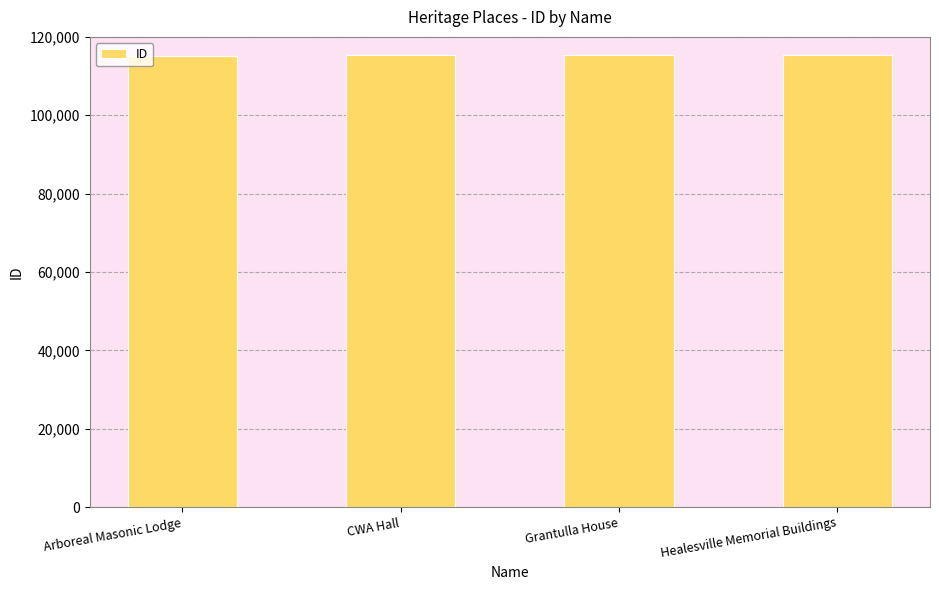

True or false: the data shows 188168 at Arboreal Masonic Lodge.

False